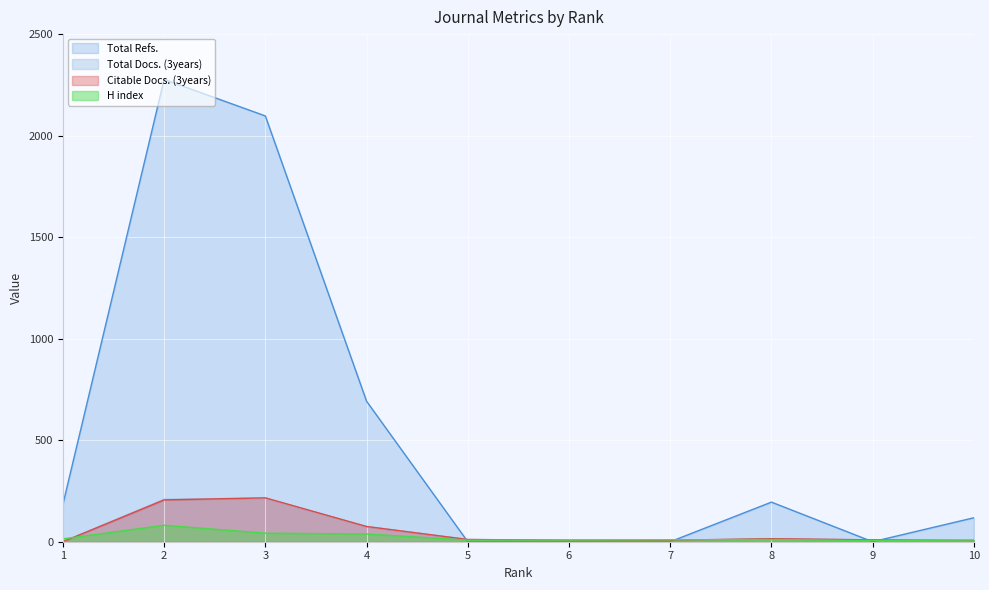

What is the spread (max minus min) of values at 9?

9